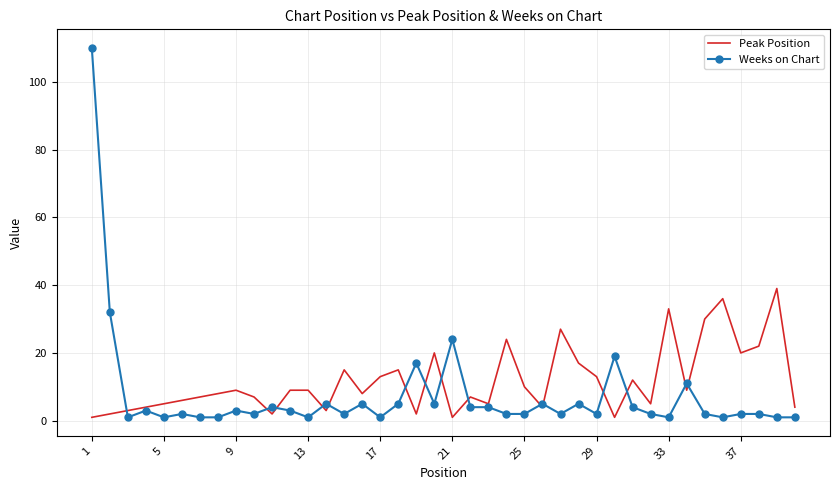

Which series has the largest range (max minus min)?

Weeks on Chart